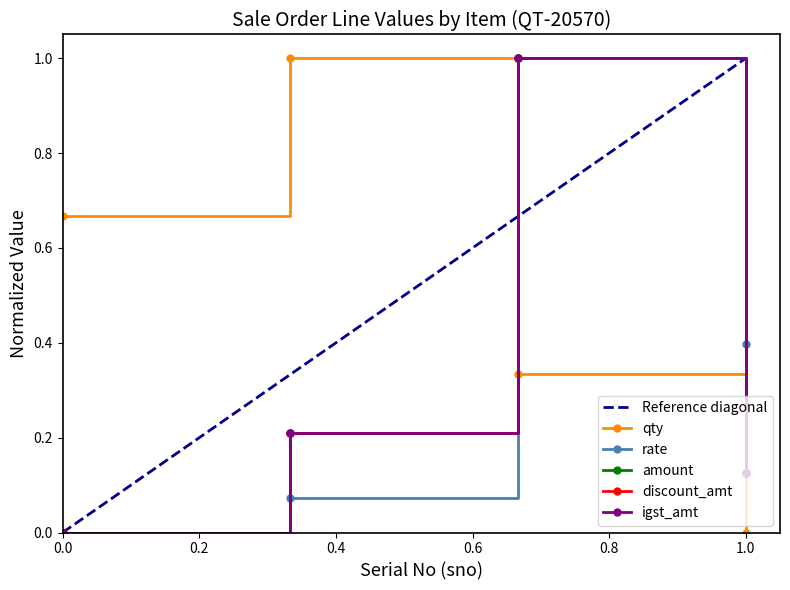

How many data points does each series have?

4